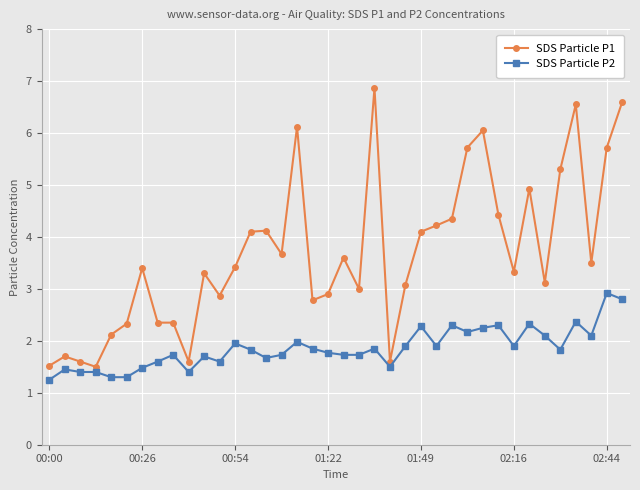

What is the sum of all SDS Particle P1 values?

139.8